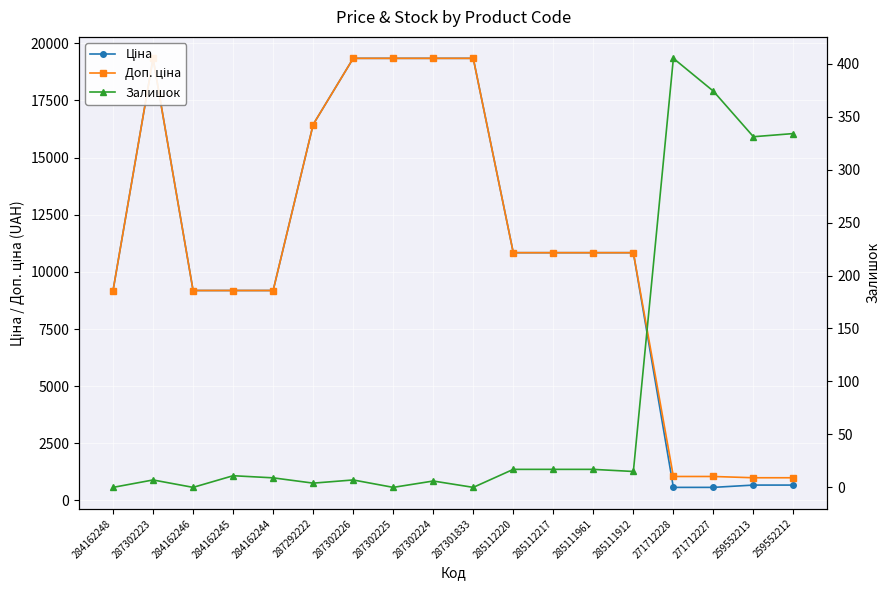

Which series has the widest spread of values?

Ціна